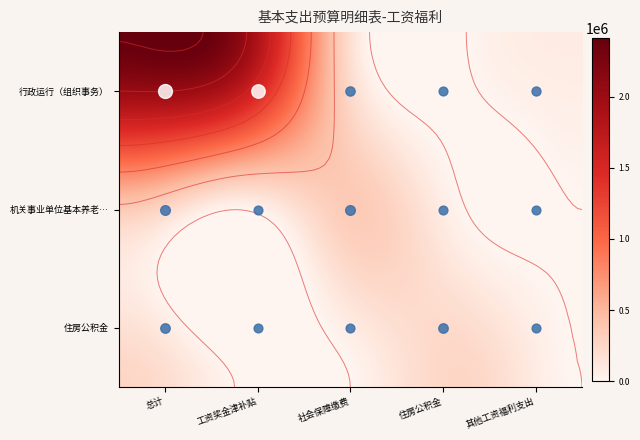

At which label does 机关事业单位基本养老保险缴费支出 reach its minimum?

工资奖金津补贴